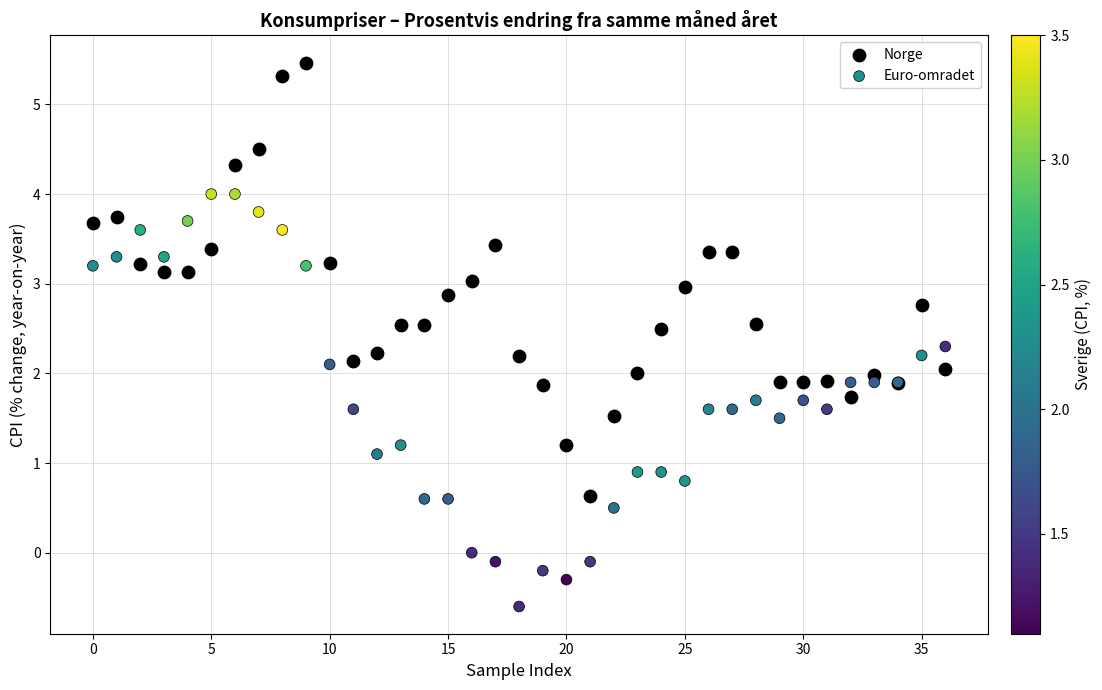

Which series reaches the maximum Y coordinate?

Norge